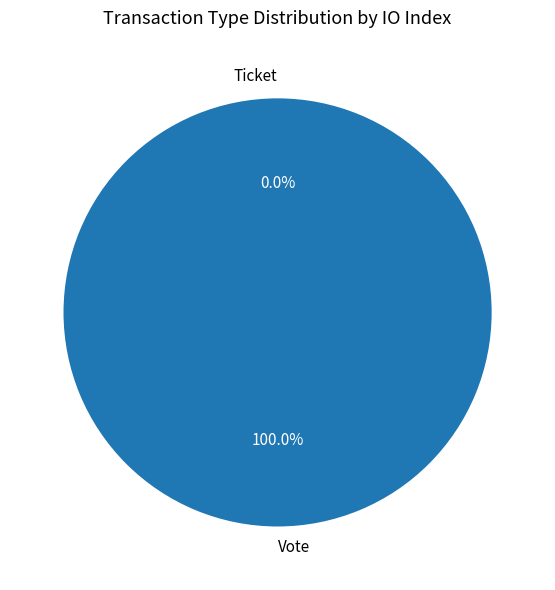

How many segments does this pie chart have?

2